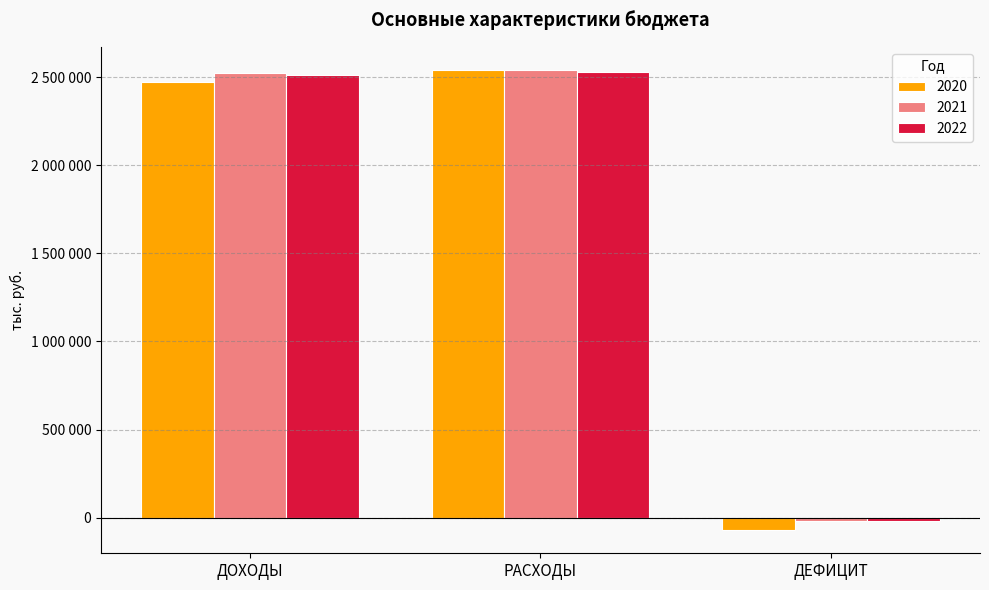

Reading left to right, extract all data points from this chart.

2020: 2470535	2541676	-71141
2021: 2522585	2539775	-17190
2022: 2512049	2530099	-18050